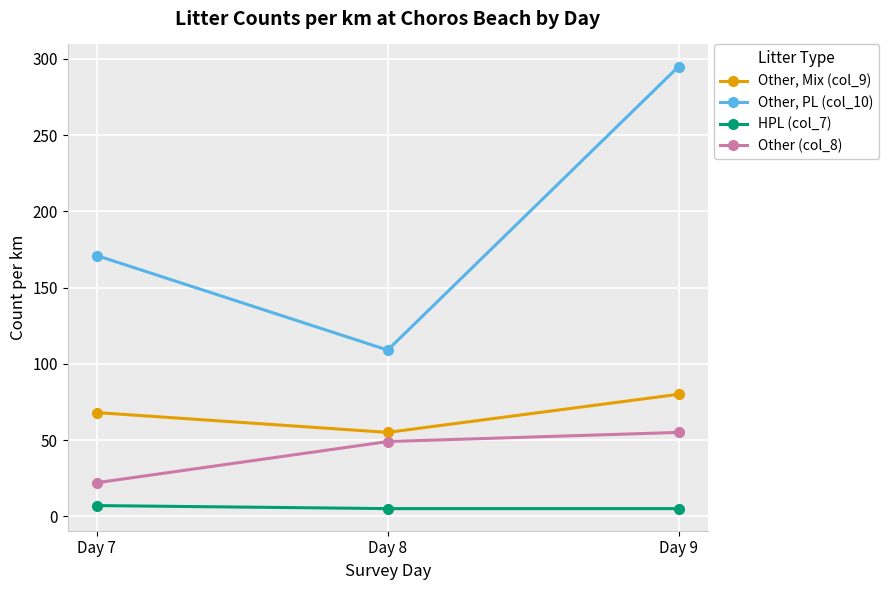

Count the HPL (col_7) values in the range 5 to 7.

3